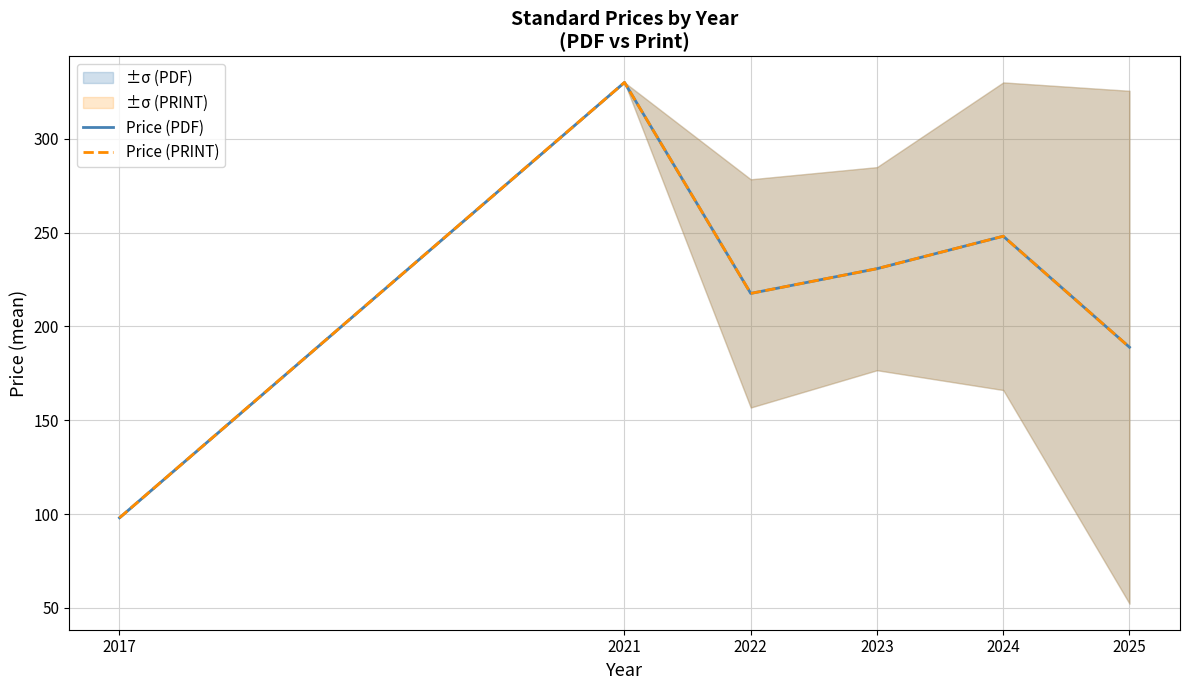

At how many categories does at least one series exceed 323?

1